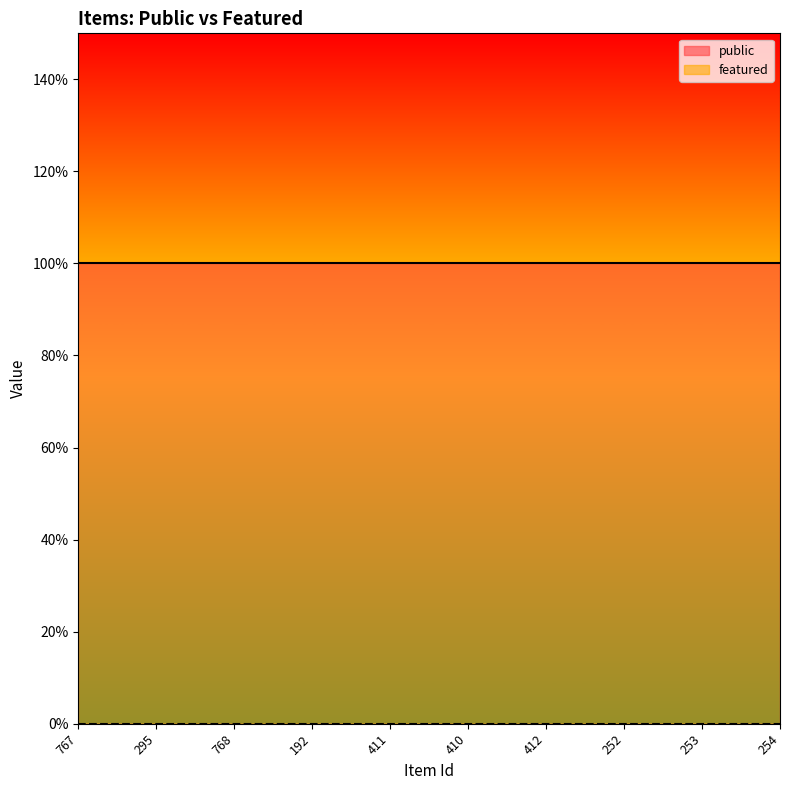

Reading right to left, what are all the values shown in this chart?

public: 1	1	1	1	1	1	1	1	1	1
featured: 0	0	0	0	0	0	0	0	0	0